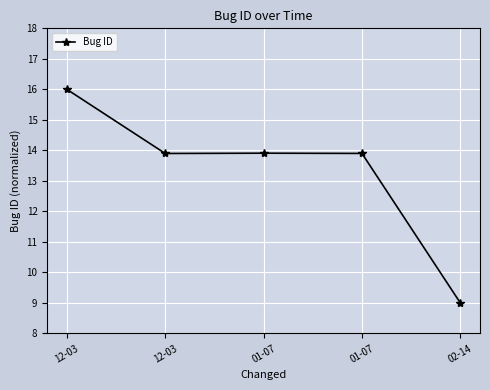

What is the difference between the maximum and minimum values?

7.0